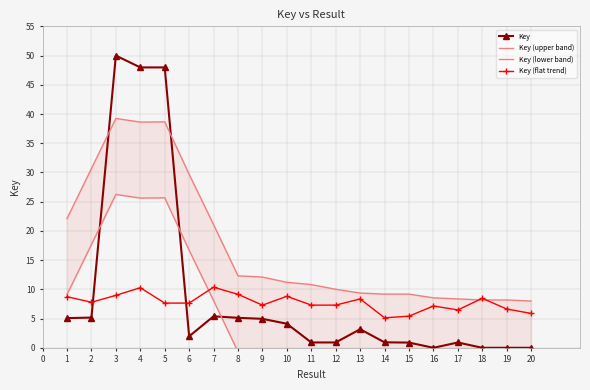

What is the difference between the second highest and minimum values in the Key (upper band) series?

30.7